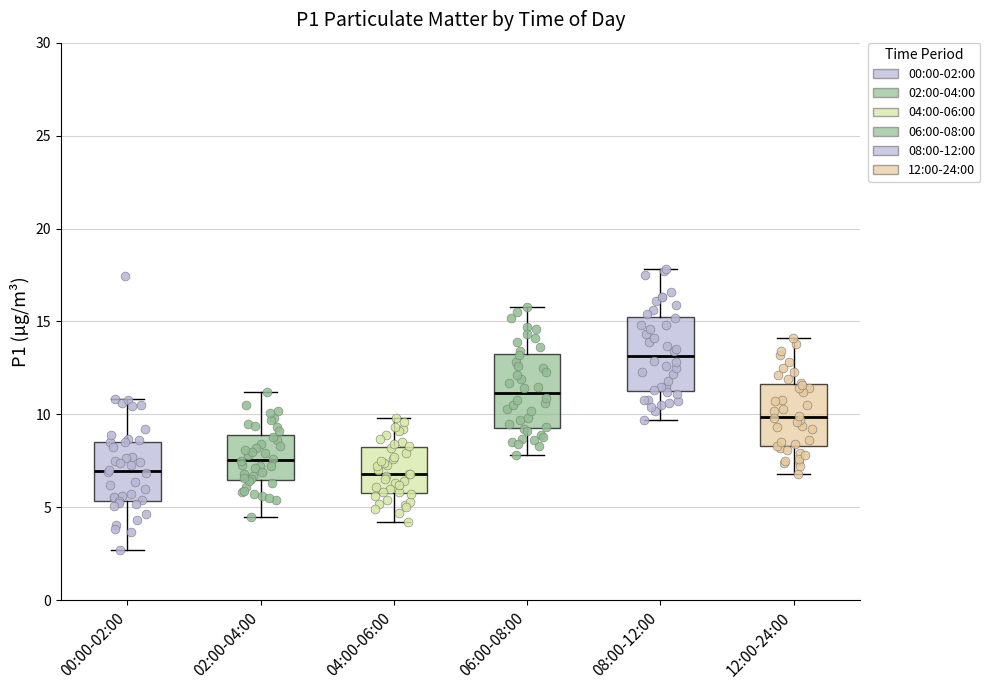

Reading left to right, transcribe this box plot: for each box, give where its median line is, the range the box spans, and where its two whiskers end, as read against the y-axis. The values are not printed on the chart, so give them approximately, as read against the axis.

00:00-02:00: median 7.0, box 5.5 to 8.5, whiskers 2.5 to 11.0
02:00-04:00: median 7.5, box 6.5 to 9.0, whiskers 4.5 to 11.0
04:00-06:00: median 7.0, box 6.0 to 8.0, whiskers 4.0 to 10.0
06:00-08:00: median 11.0, box 9.5 to 13.5, whiskers 8.0 to 16.0
08:00-12:00: median 13.0, box 11.5 to 15.5, whiskers 9.5 to 18.0
12:00-24:00: median 10.0, box 8.5 to 11.5, whiskers 7.0 to 14.0